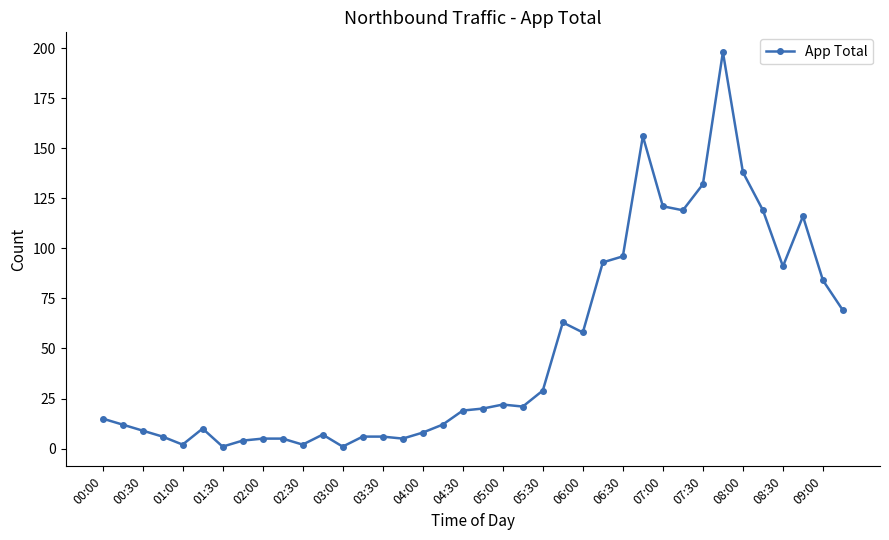

What is the sum of all values?

1880